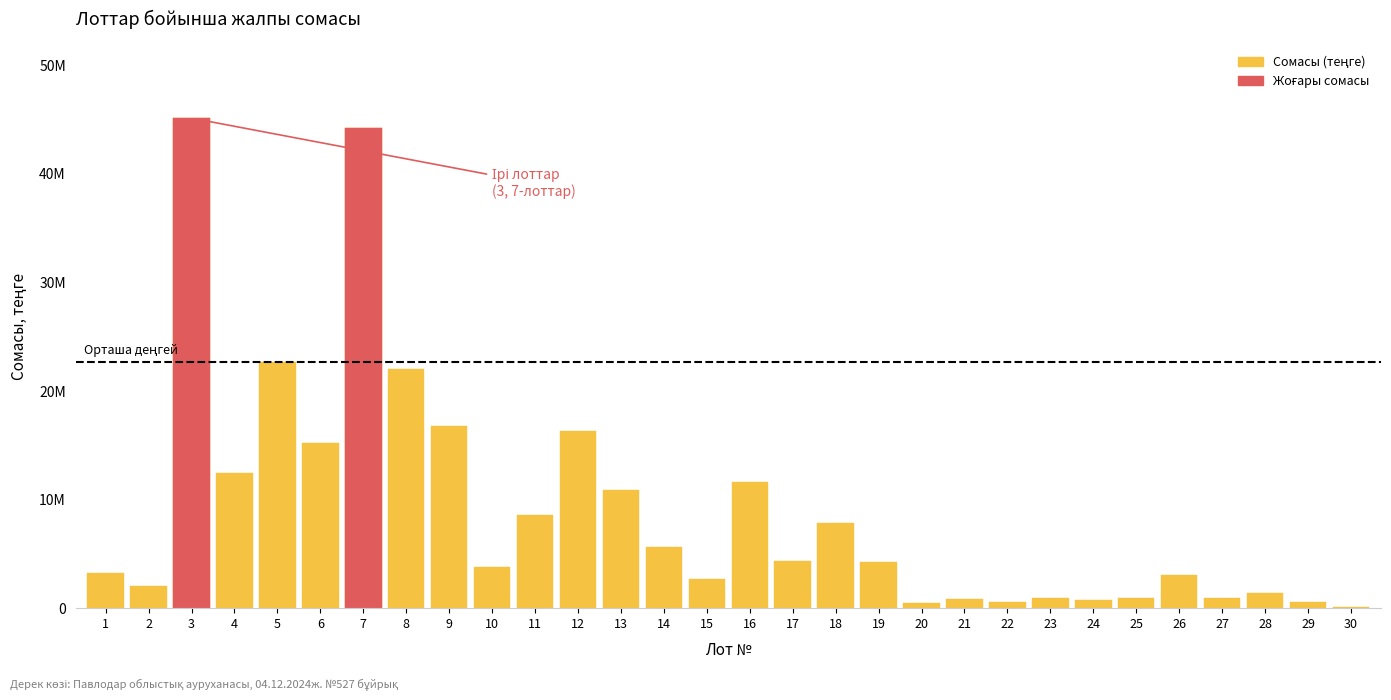

The value at 18 is 10518002. True or false?

False